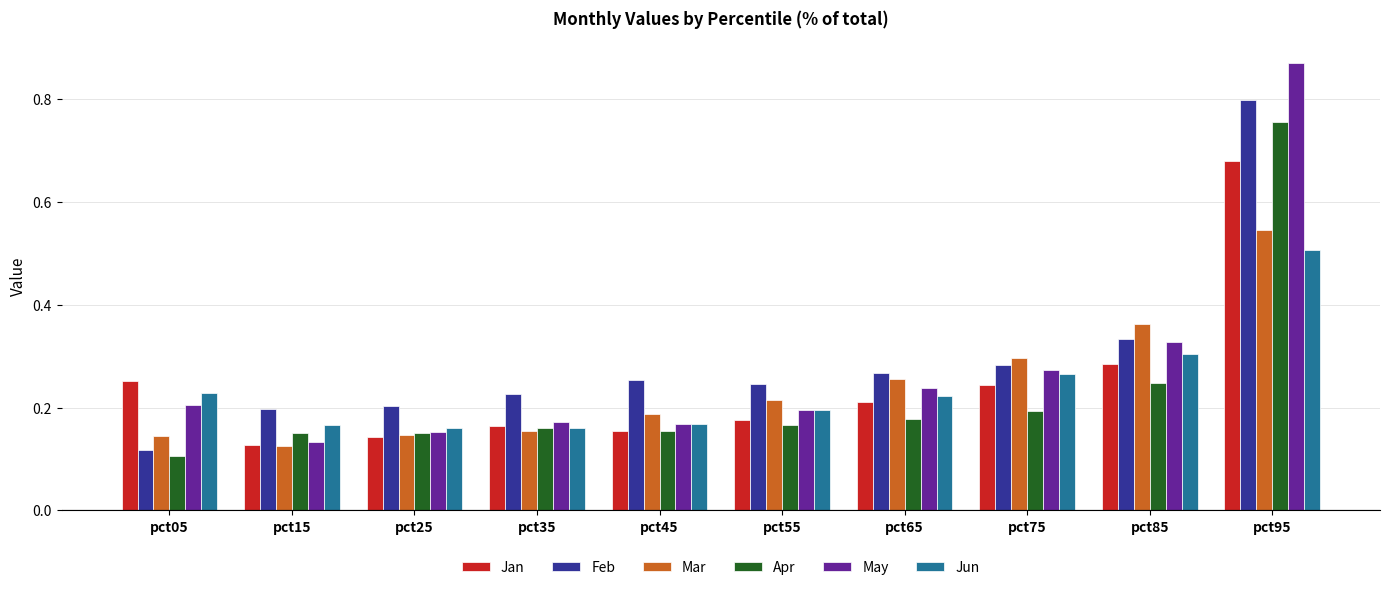

Which category has the lowest value in the May series?

pct15